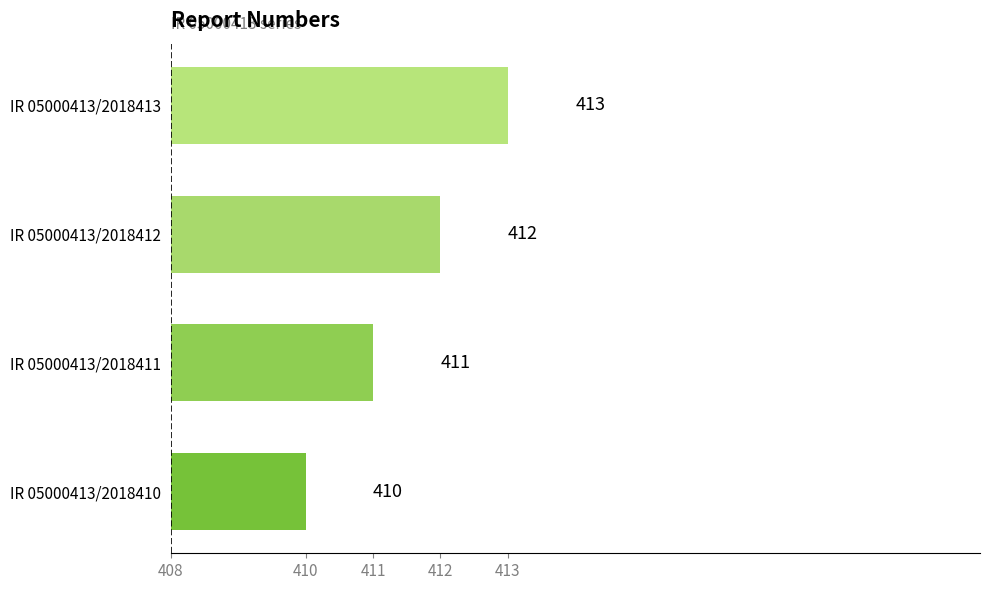

How many values are between 411 and 413?

3